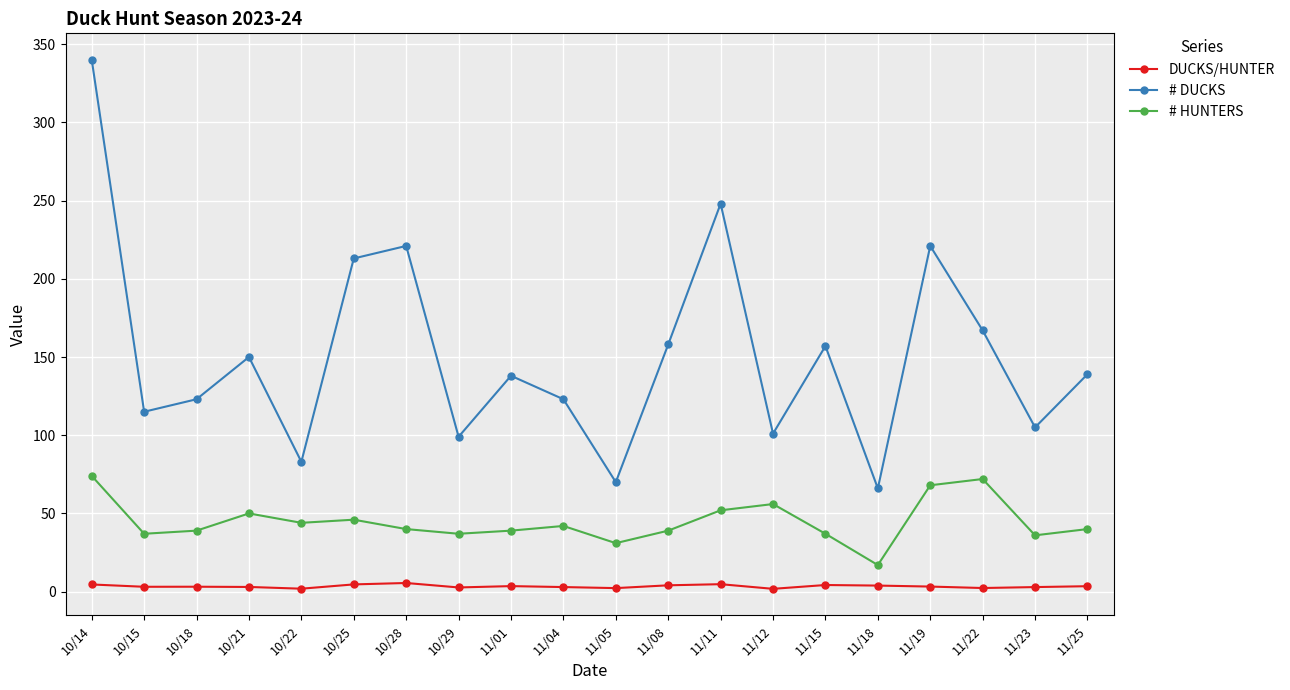

What is the total value across all series at 11/01?

180.5